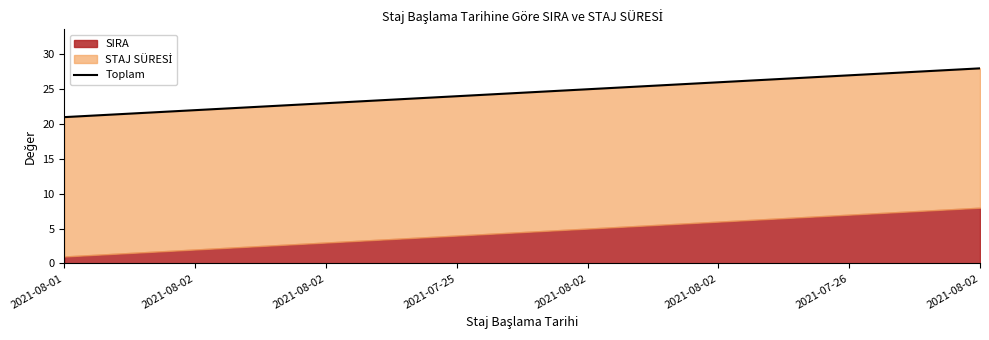

Rank the categories by value from highest to lowest.

2021-08-02, 2021-07-26, 2021-08-02, 2021-08-02, 2021-07-25, 2021-08-02, 2021-08-02, 2021-08-01